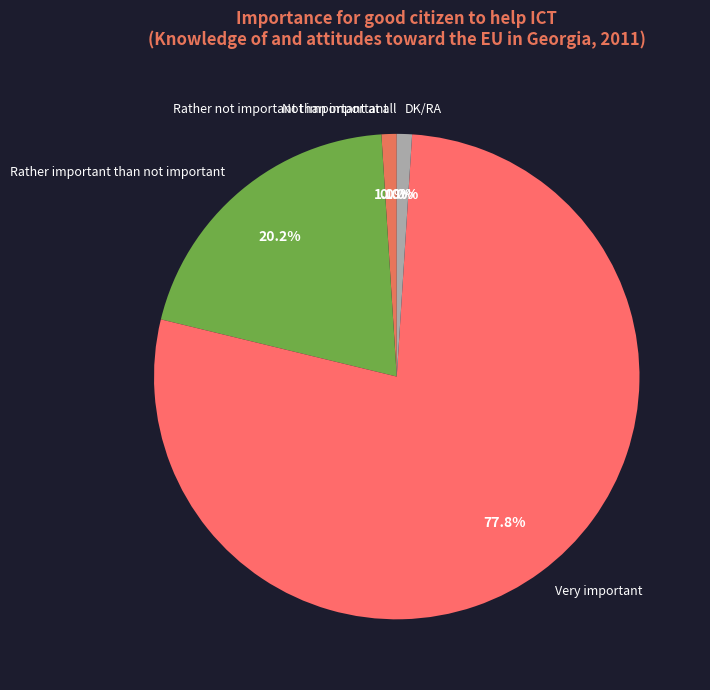

What is the change in value from Very important to DK/RA?

-76